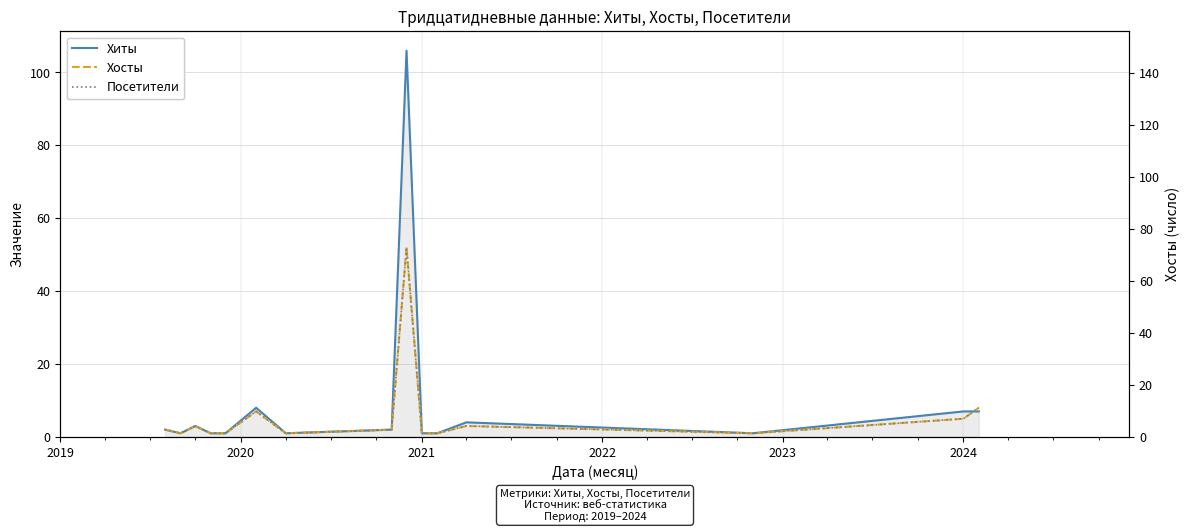

Does the chart display data point markers on the line(s)?

No